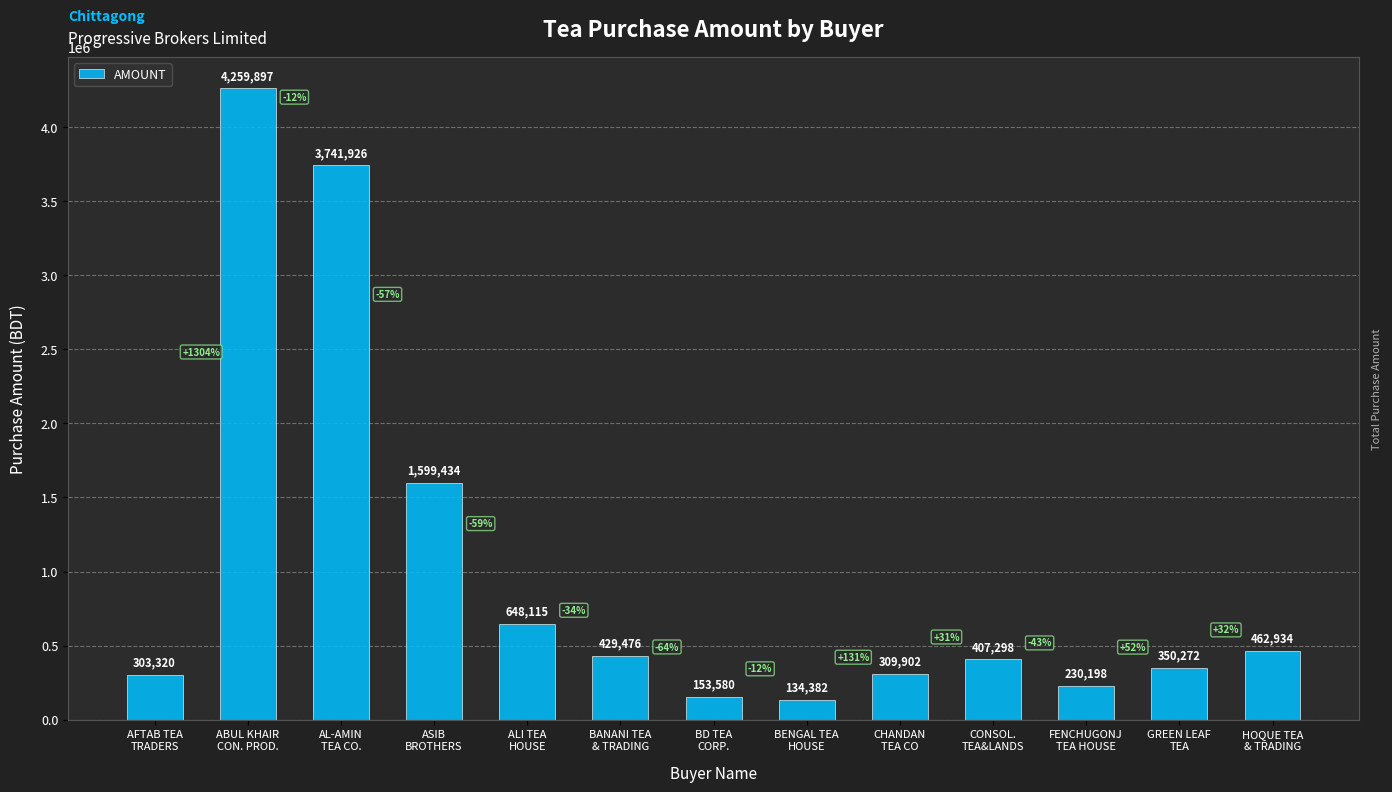

What is the ratio of the value at FENCHUGONJ
TEA HOUSE to the value at AL-AMIN
TEA CO.?

0.1